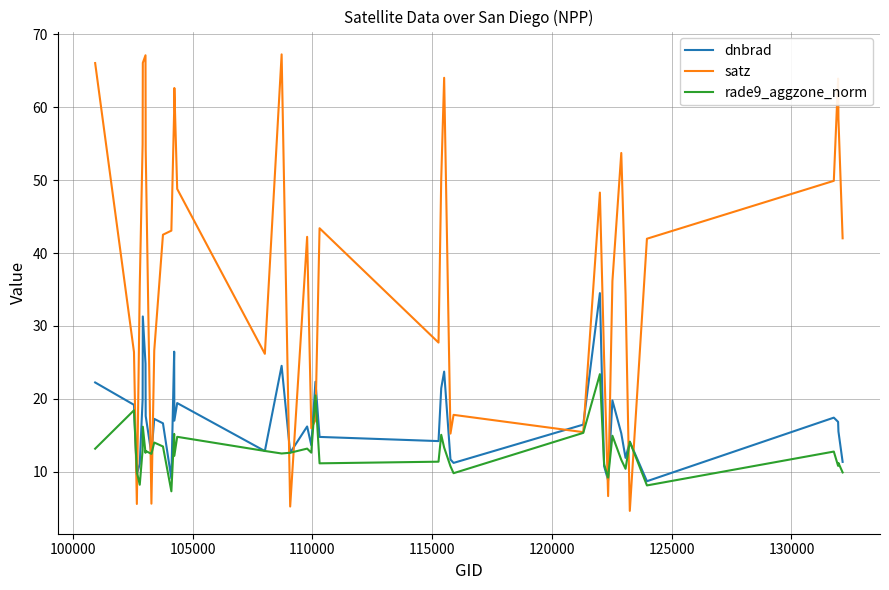

Rank the series by their maximum value, from lowest to highest.

rade9_aggzone_norm, dnbrad, satz